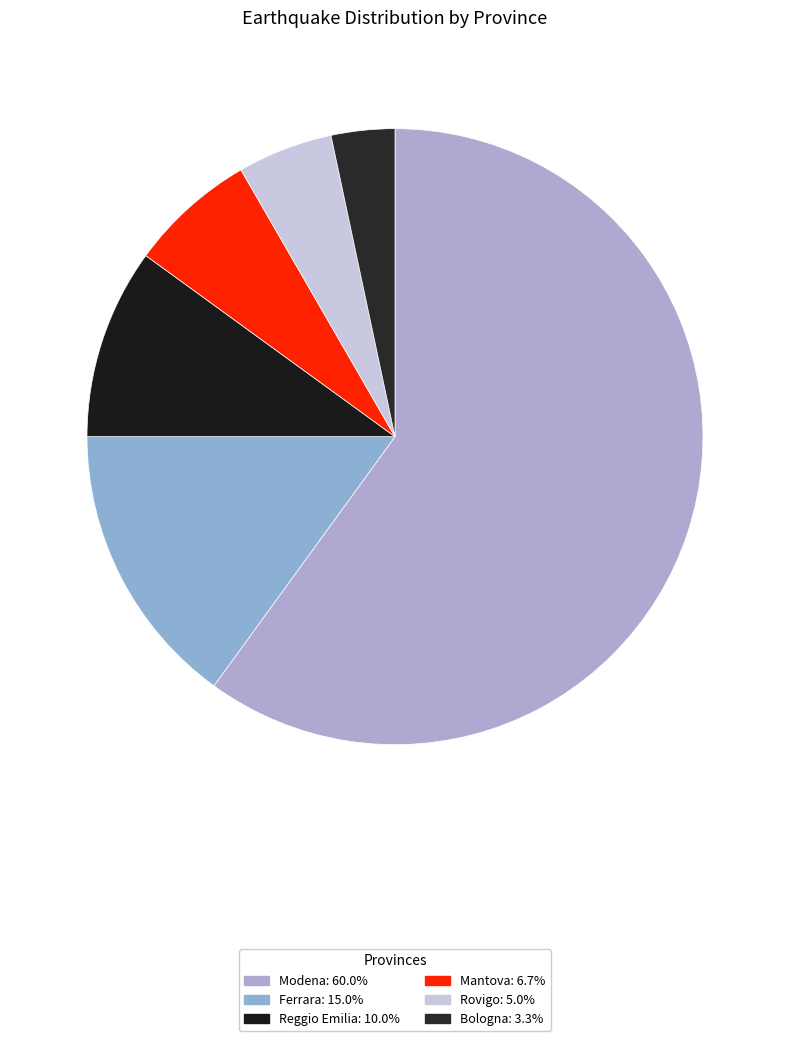

True or false: Reggio Emilia accounts for 10% of the total.

True